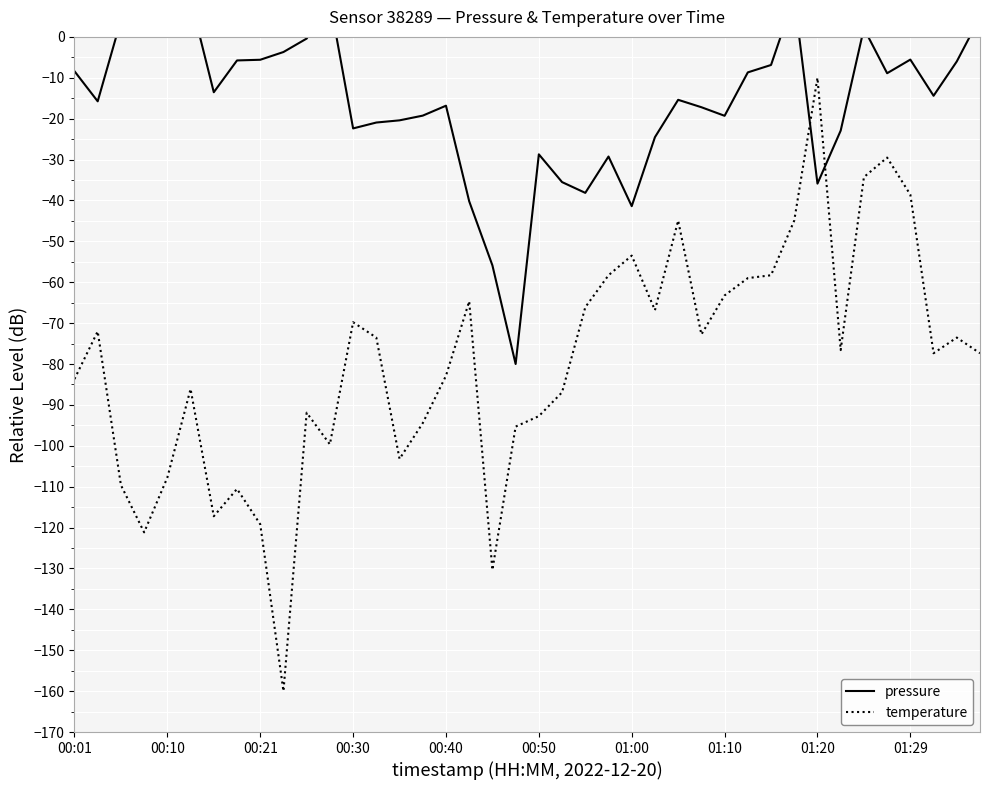

Reading right to left, transcribe all the data shown in this chart.

pressure: 4.8	-6.0	-14.4	-5.6	-8.9	2.1	-22.9	-35.9	9.8	-6.9	-8.7	-19.3	-17.2	-15.4	-24.5	-41.4	-29.3	-38.1	-35.5	-28.7	-80.0	-55.9	-40.2	-16.8	-19.3	-20.4	-20.9	-22.4	8.8	-0.4	-3.7	-5.6	-5.8	-13.5	9.2	19.5	20.0	4.1	-15.8	-8.4
temperature: -77.4	-73.5	-77.4	-38.6	-29.5	-34.3	-76.6	-10.0	-44.9	-58.3	-59.0	-63.2	-72.8	-44.9	-66.8	-53.5	-58.3	-66.1	-86.9	-92.7	-95.3	-130.4	-64.7	-82.9	-94.4	-103.2	-73.5	-69.8	-99.7	-91.9	-160.0	-119.2	-110.5	-117.2	-86.1	-107.8	-121.2	-109.6	-72.0	-83.7